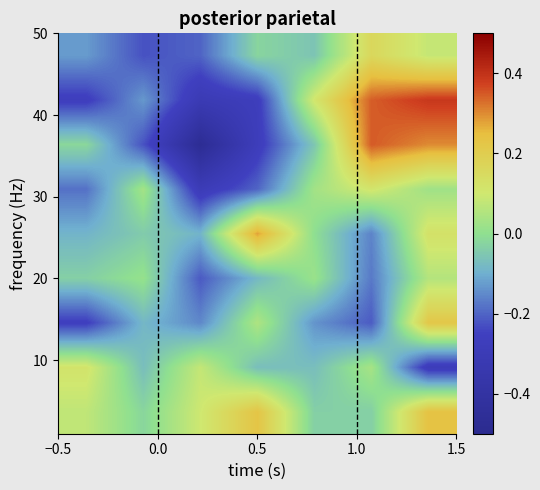

At how many categories does at least one series exceed 0?

7